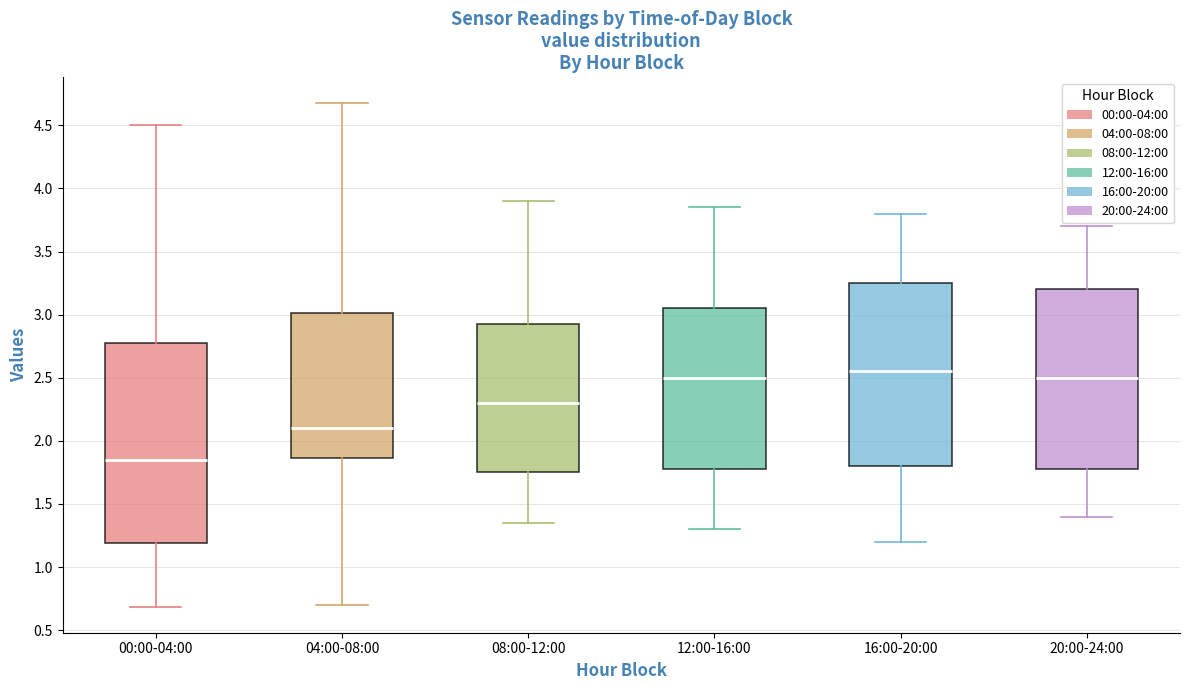

Where does the upper whisker of the box for 00:00-04:00 end on the y-axis? The values are not printed on the chart, so give them approximately, as read against the axis.

4.50